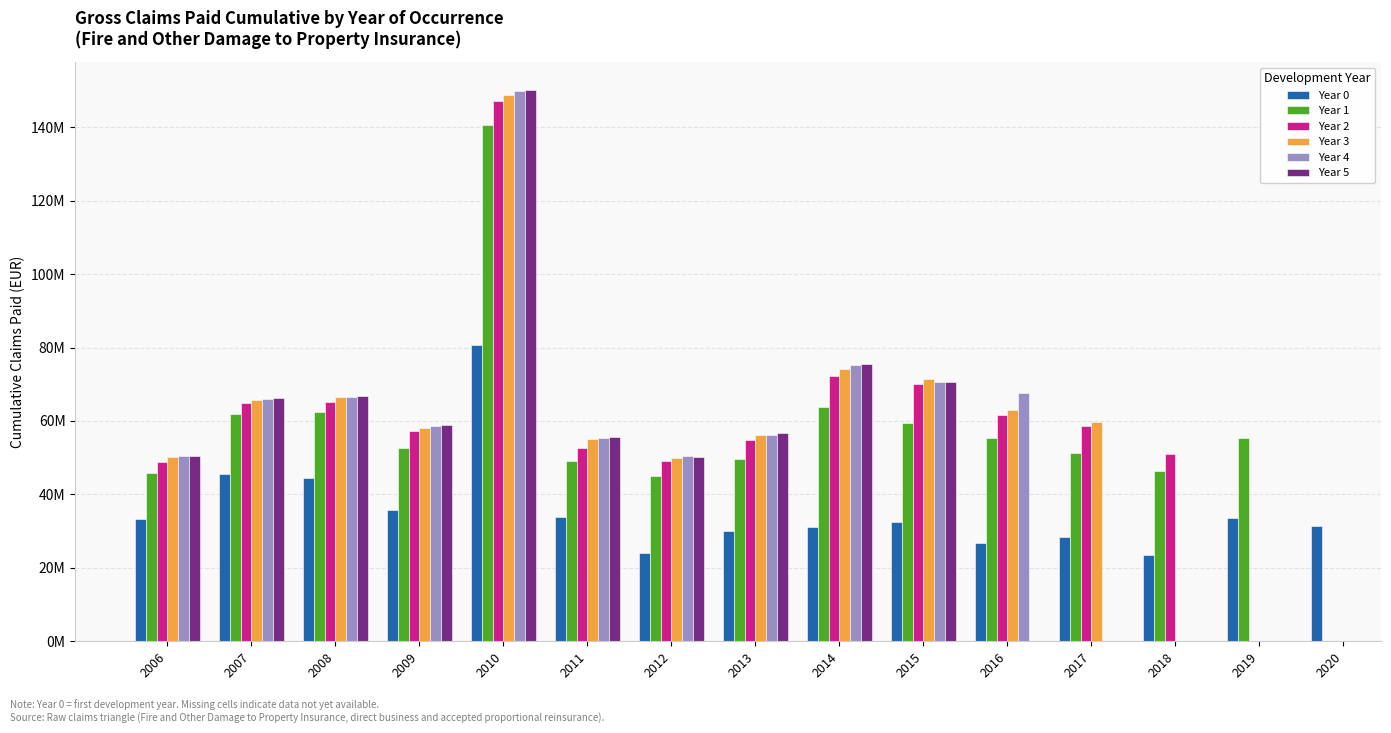

Which series has the widest spread of values?

Year 5